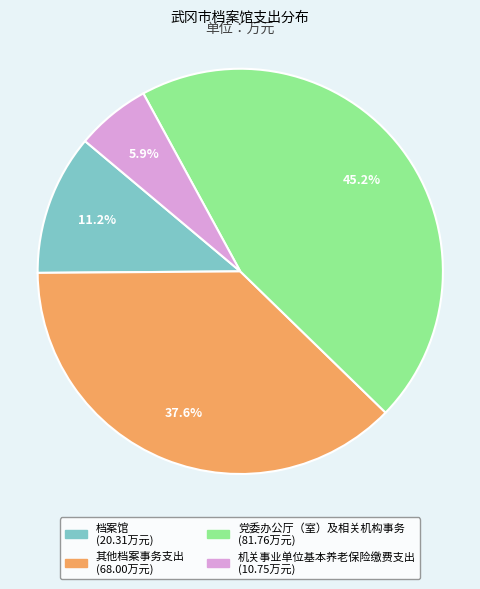

What is the largest slice in the pie chart?

党委办公厅（室）及相关机构事务